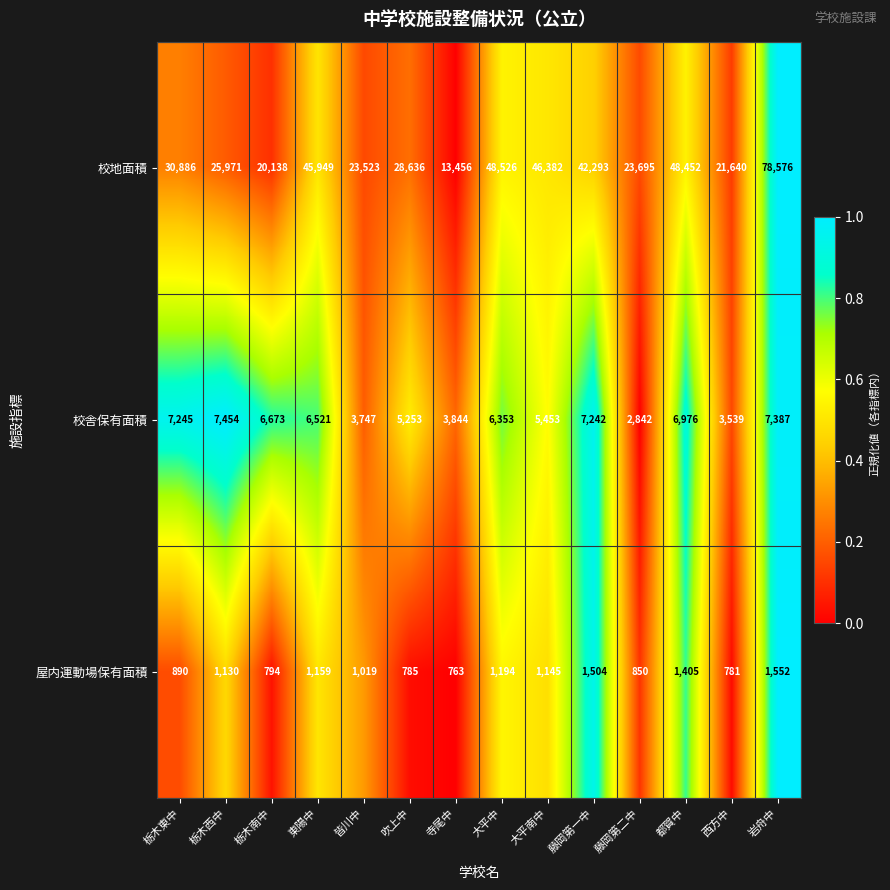

Read the 校地面積 value at 大平中, to the nearest 50.

48550